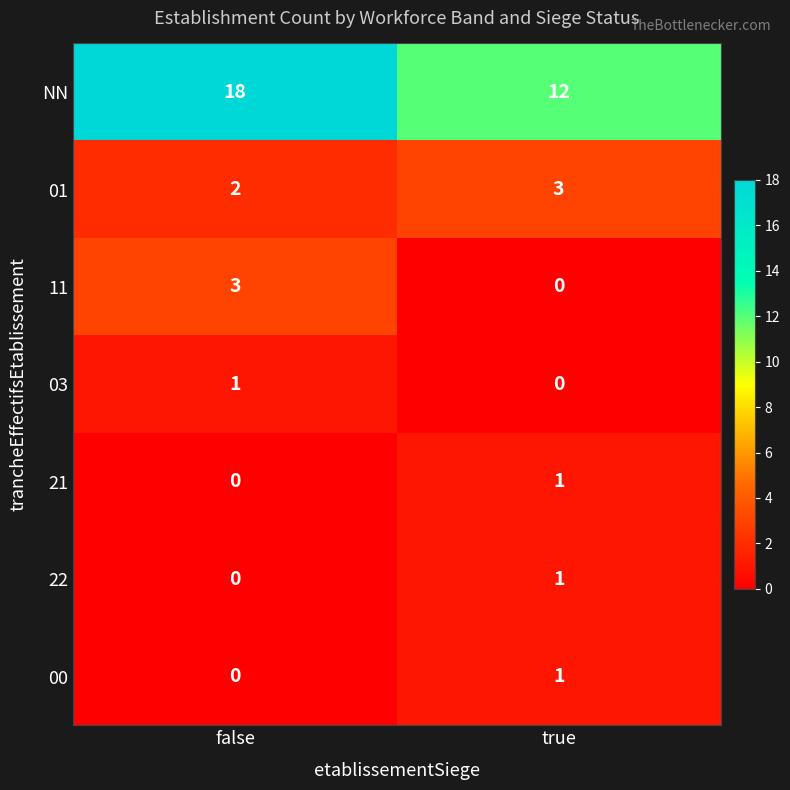

At which category is the sum across all series the highest?

false